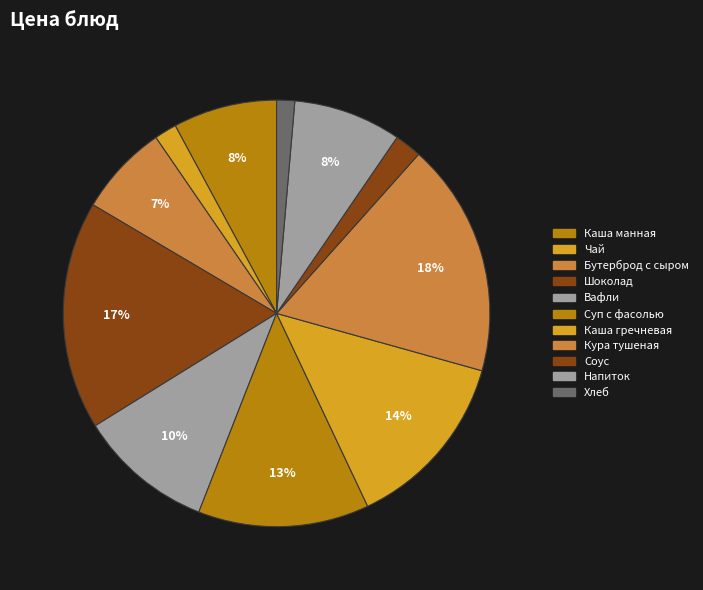

Rank the categories by value from highest to lowest.

Кура тушеная, Шоколад, Каша гречневая, Суп с фасолью, Вафли, Напиток, Каша манная, Бутерброд с сыром, Соус, Чай, Хлеб